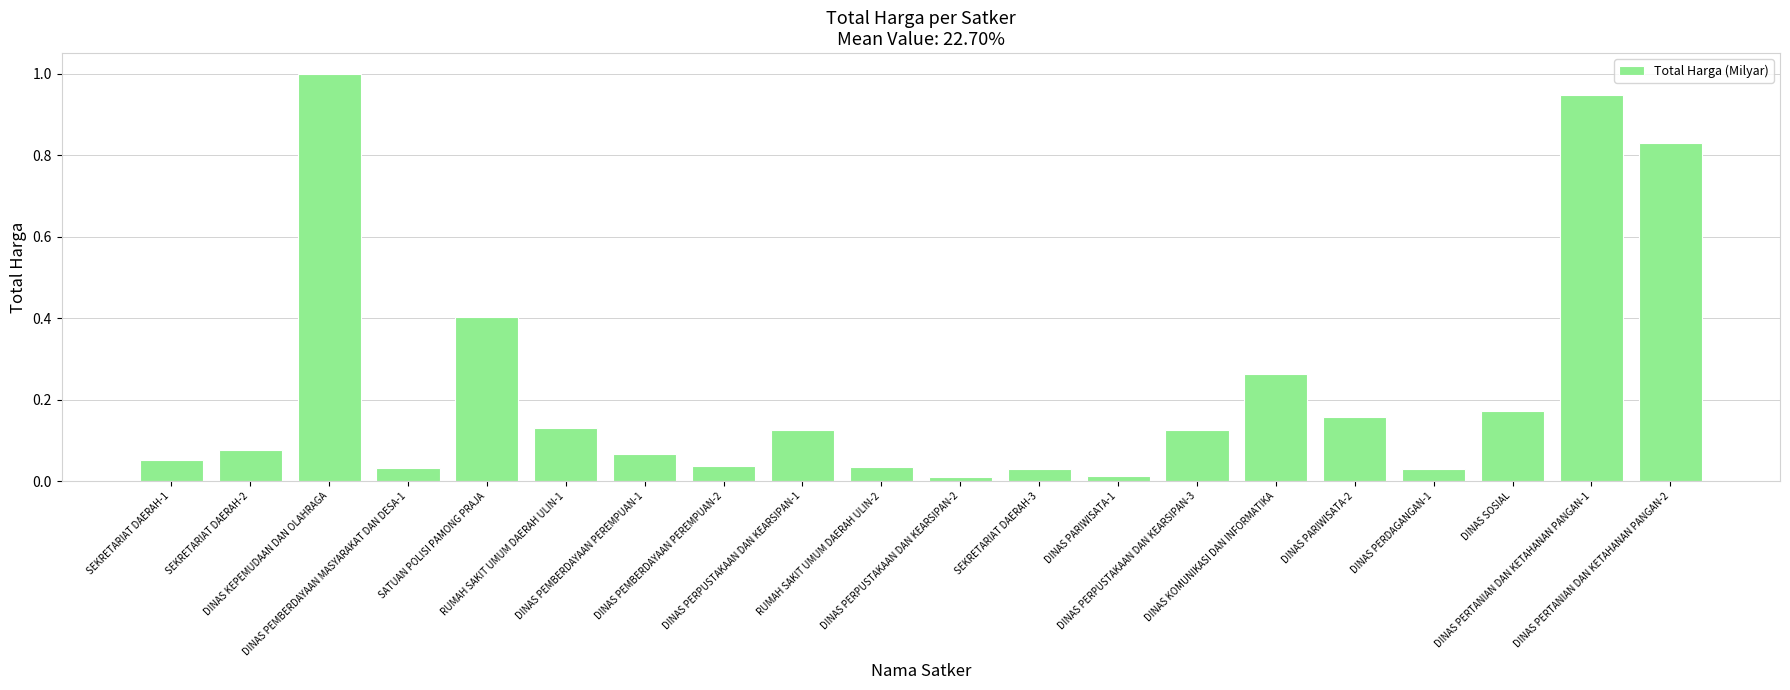

What is the difference between the maximum and minimum values?

1.0